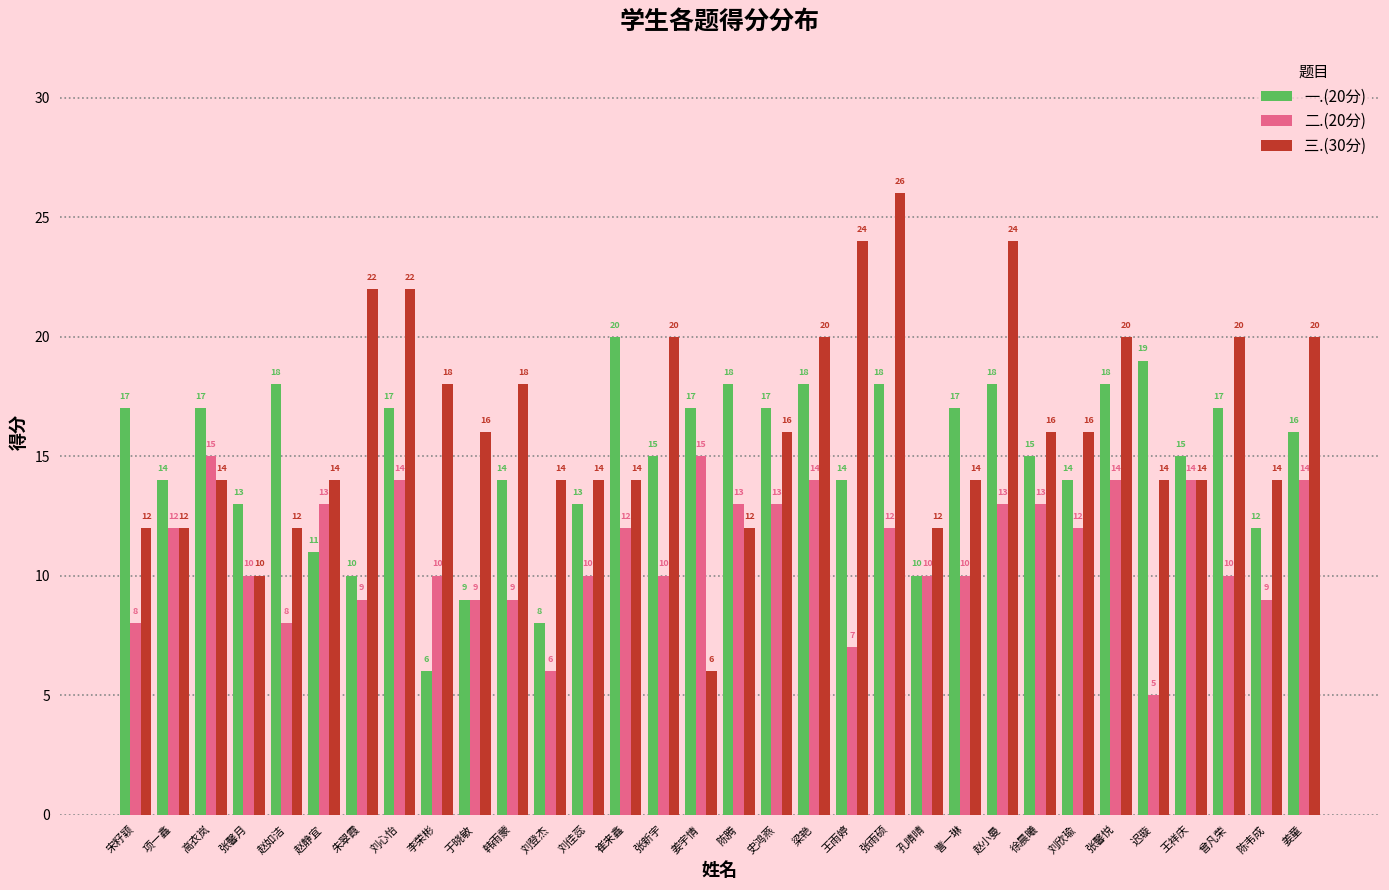

How many categories are shown in the chart?

32